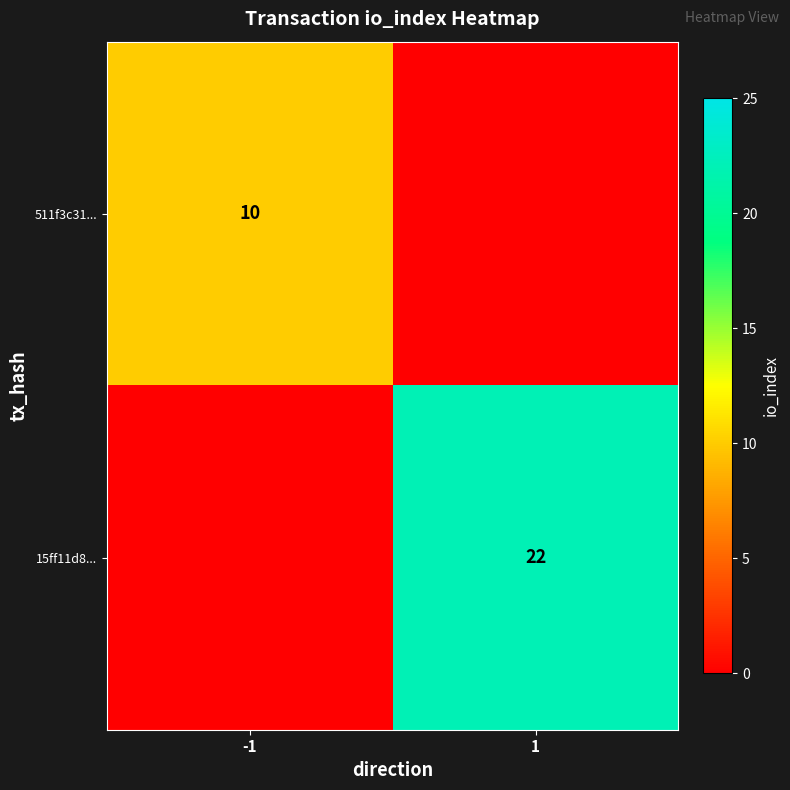

What is the maximum value shown in the chart?

22